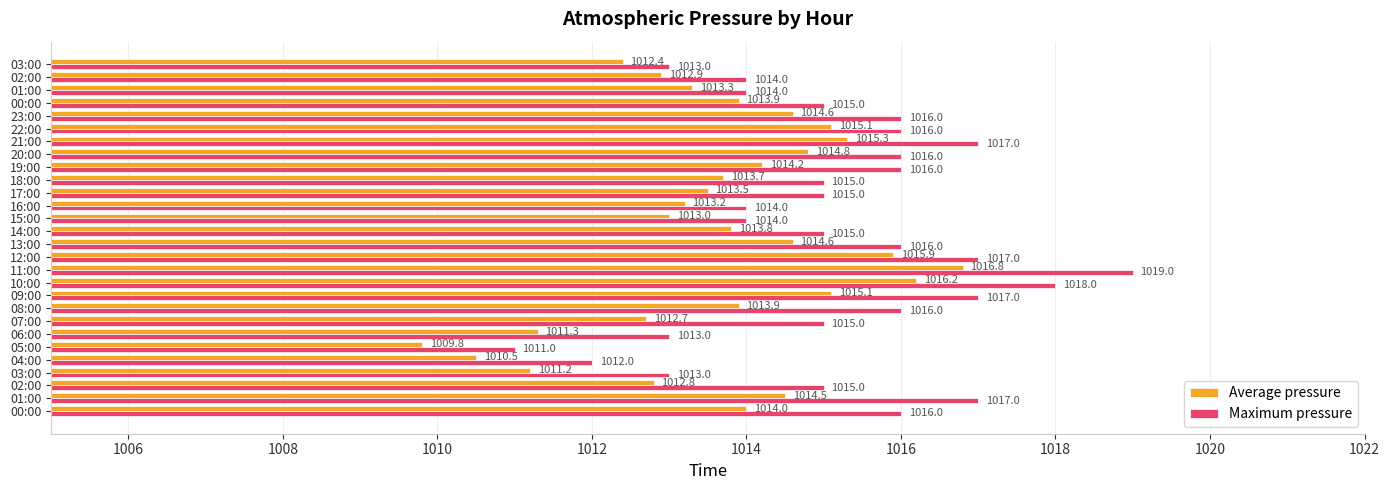

List the series in order of their overall mean, highest first.

Maximum pressure, Average pressure